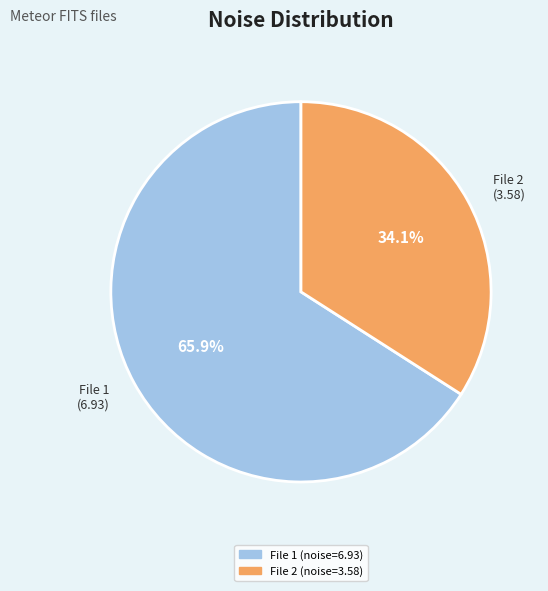

Rank the categories by value from highest to lowest.

File 1 (6.93), File 2 (3.58)